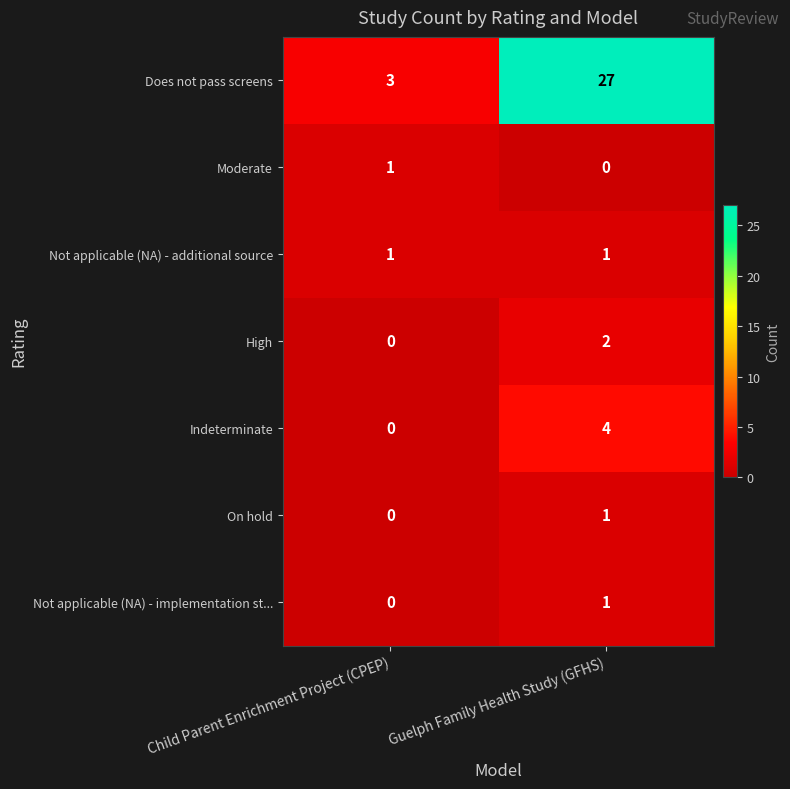

What value does the Does not pass screens series have at Guelph Family Health Study (GFHS)?

27